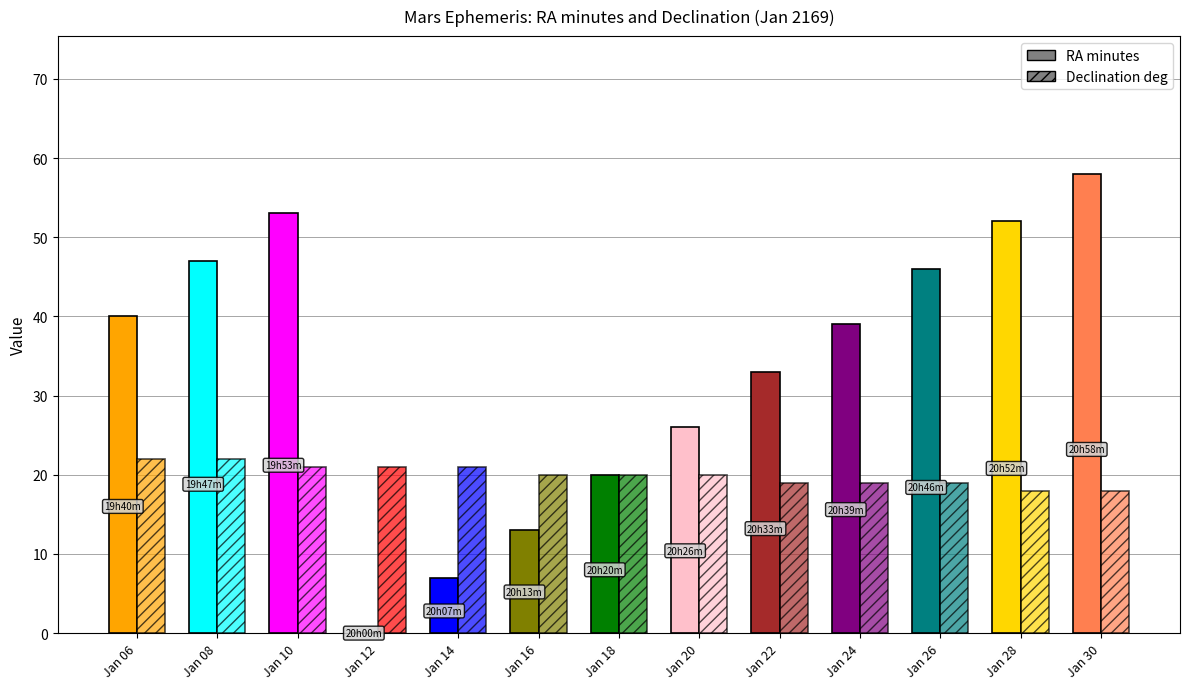

How many bars are there in each group?

2